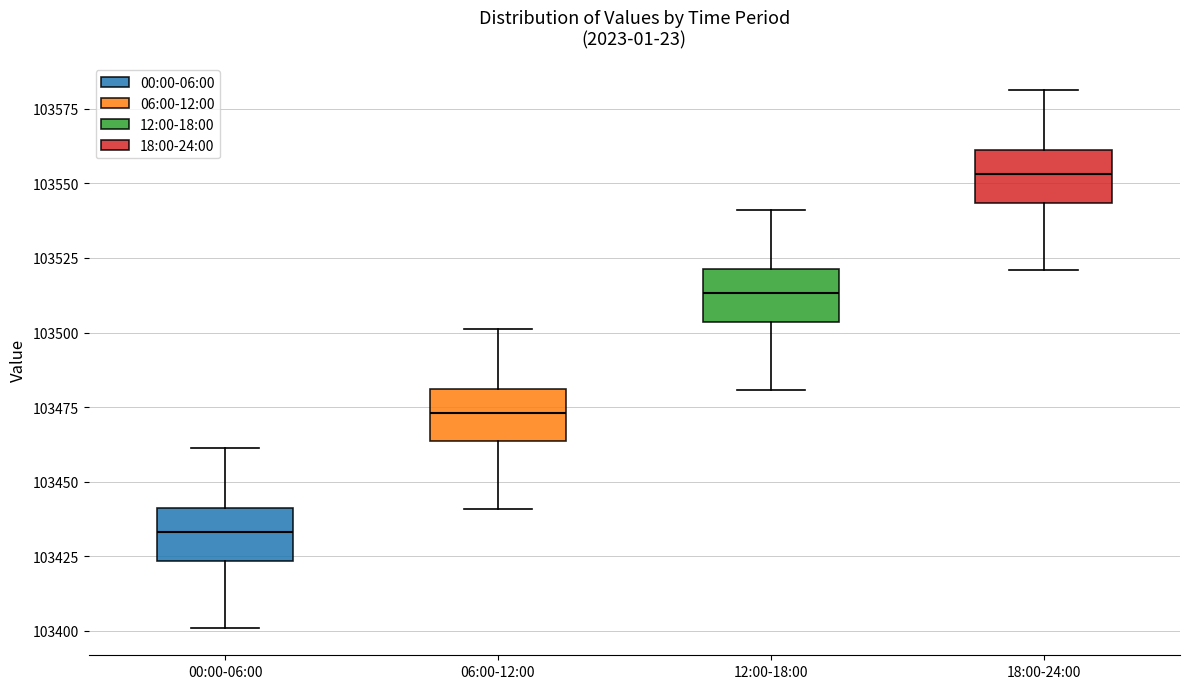

Which box's median line is the highest?

18:00-24:00